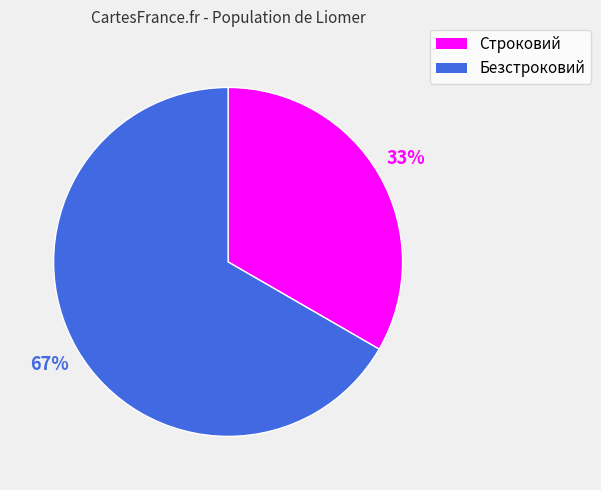

Do Безстроковий and Строковий together represent more than half of the pie?

Yes